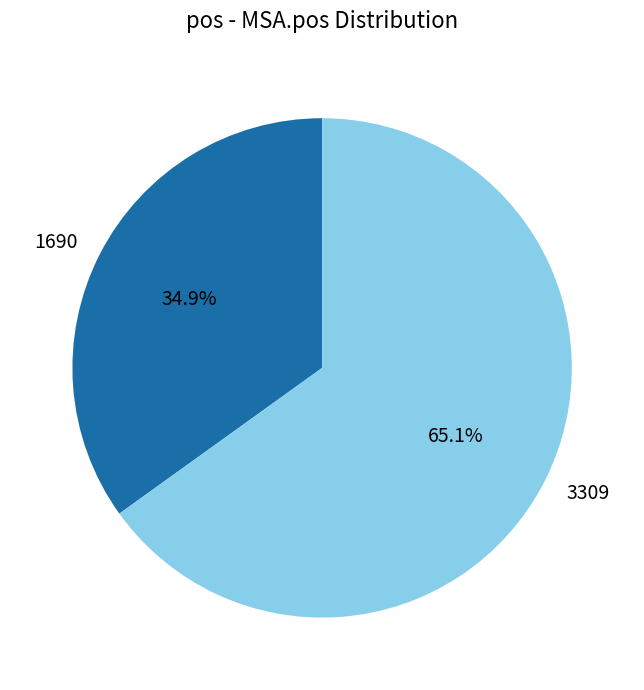

How many segments does this pie chart have?

2